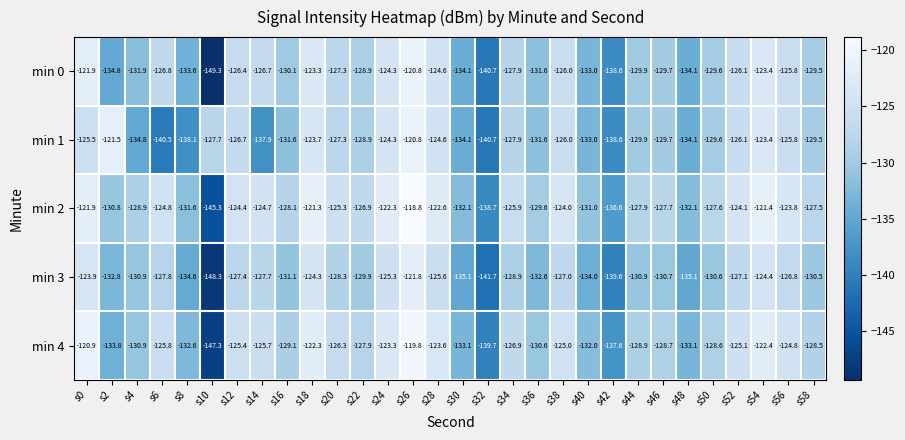

How many data points in min 3 are above -129?

14